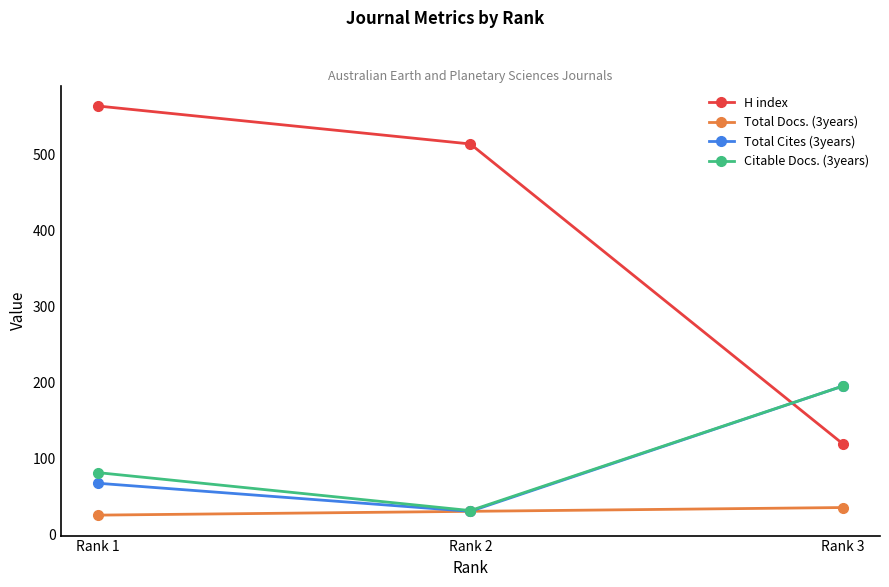

Reading left to right, what are all the values shown in this chart?

H index: 564	514	119
Total Docs. (3years): 25	30	35
Total Cites (3years): 67	30	195
Citable Docs. (3years): 81	31	195